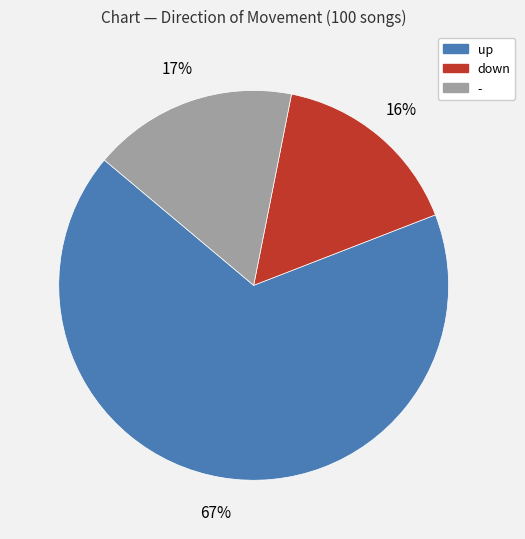

To the nearest percent, what is the difference between the up and down slice percentages?

51%